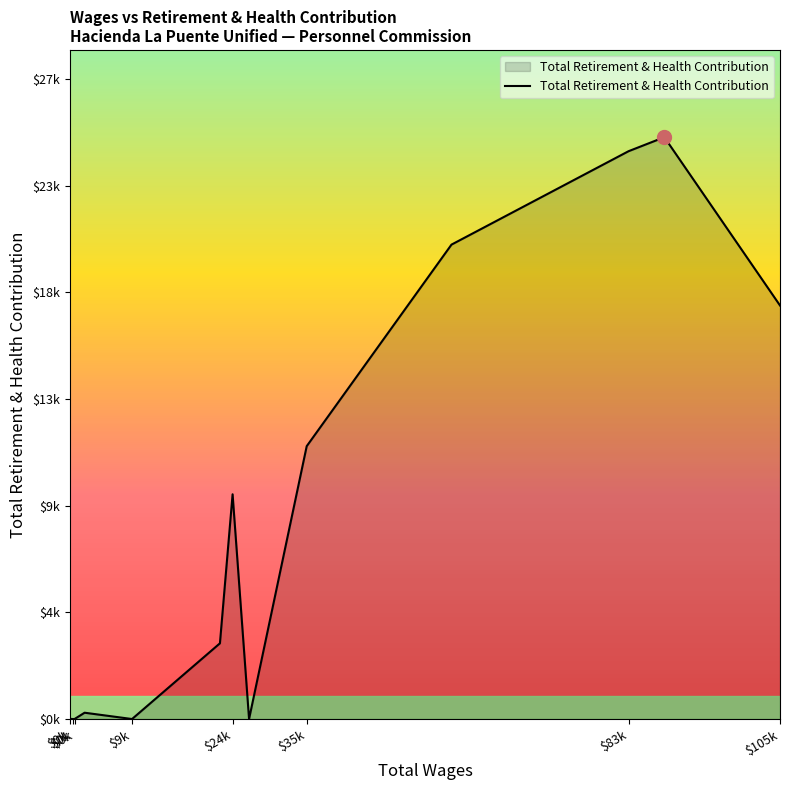

Is this an area chart (filled region under the line)?

Yes